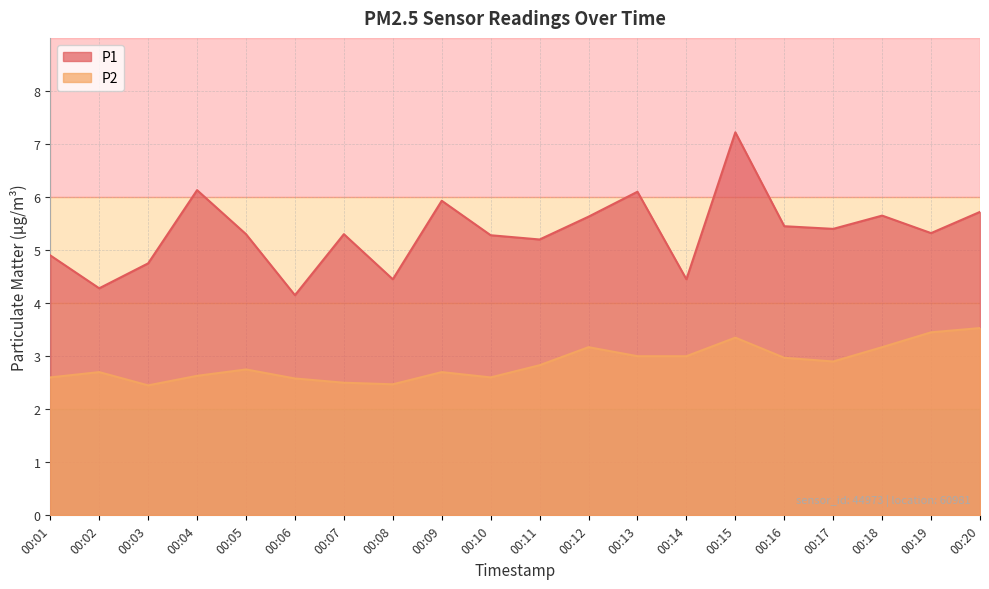

What is the value of the P1 point at the 11th from the left?

5.2